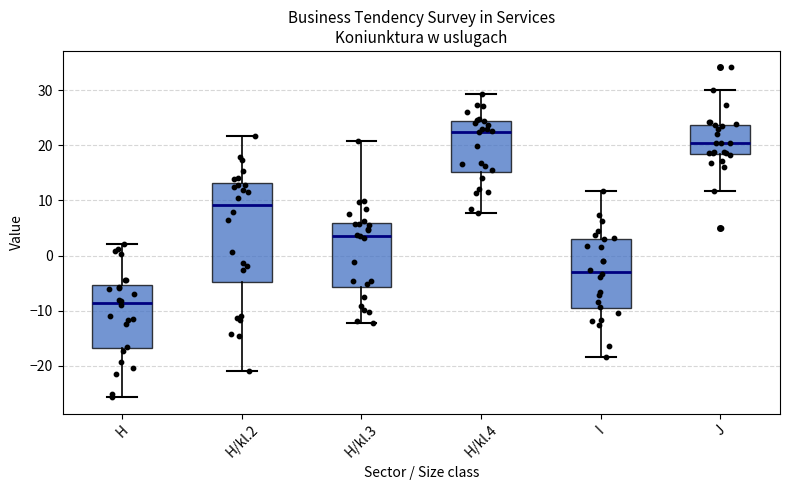

Reading left to right, read every box against the y-axis: the position of its median line, the range the box covers, and the ends of its whiskers. The values are not printed on the chart, so give them approximately, as read against the axis.

H: median -9, box -17 to -5, whiskers -26 to 2
H/kl.2: median 9, box -5 to 13, whiskers -21 to 22
H/kl.3: median 4, box -6 to 6, whiskers -12 to 21
H/kl.4: median 23, box 15 to 24, whiskers 8 to 29
I: median -3, box -10 to 3, whiskers -18 to 12
J: median 20, box 18 to 24, whiskers 12 to 30